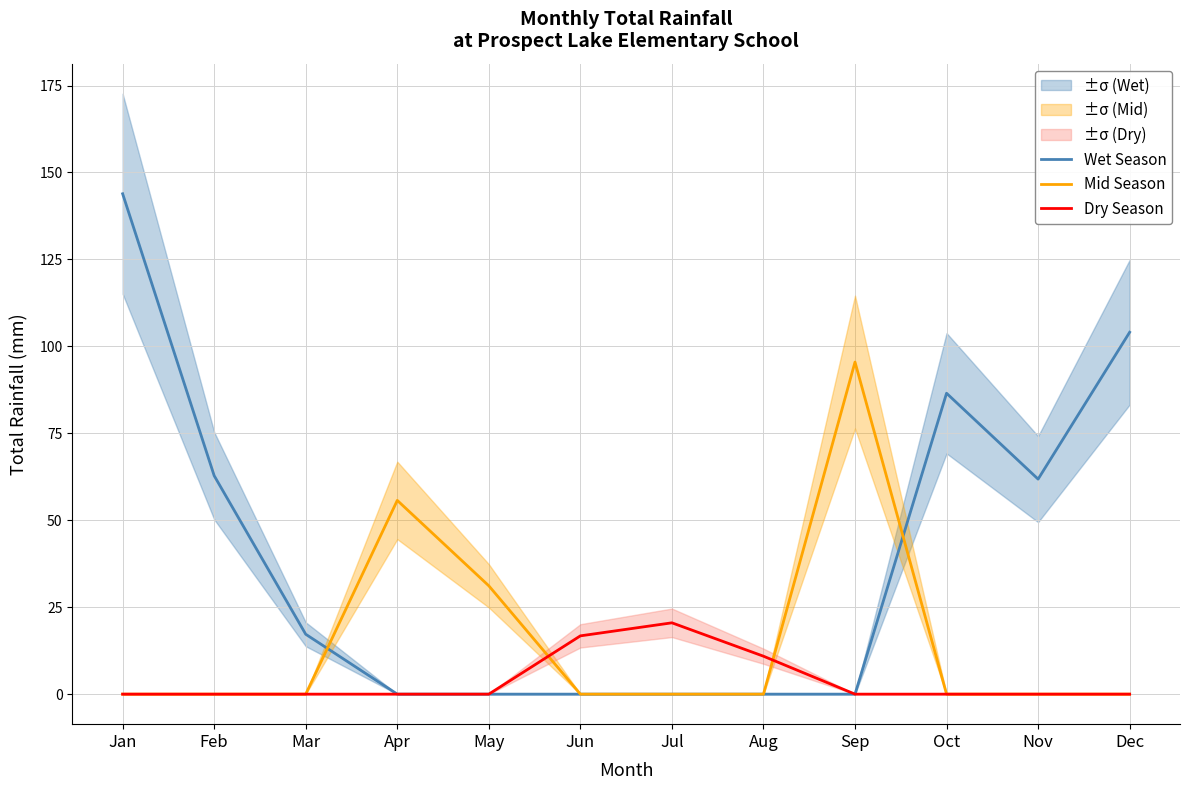

Is this an area chart (filled region under the line)?

No